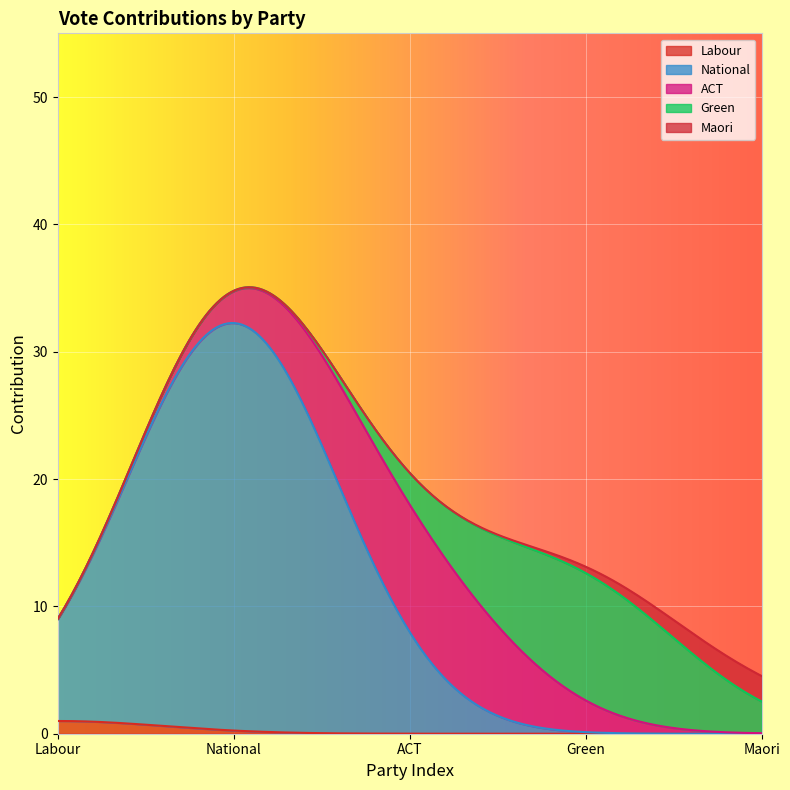

Does the chart display data point markers on the line(s)?

No